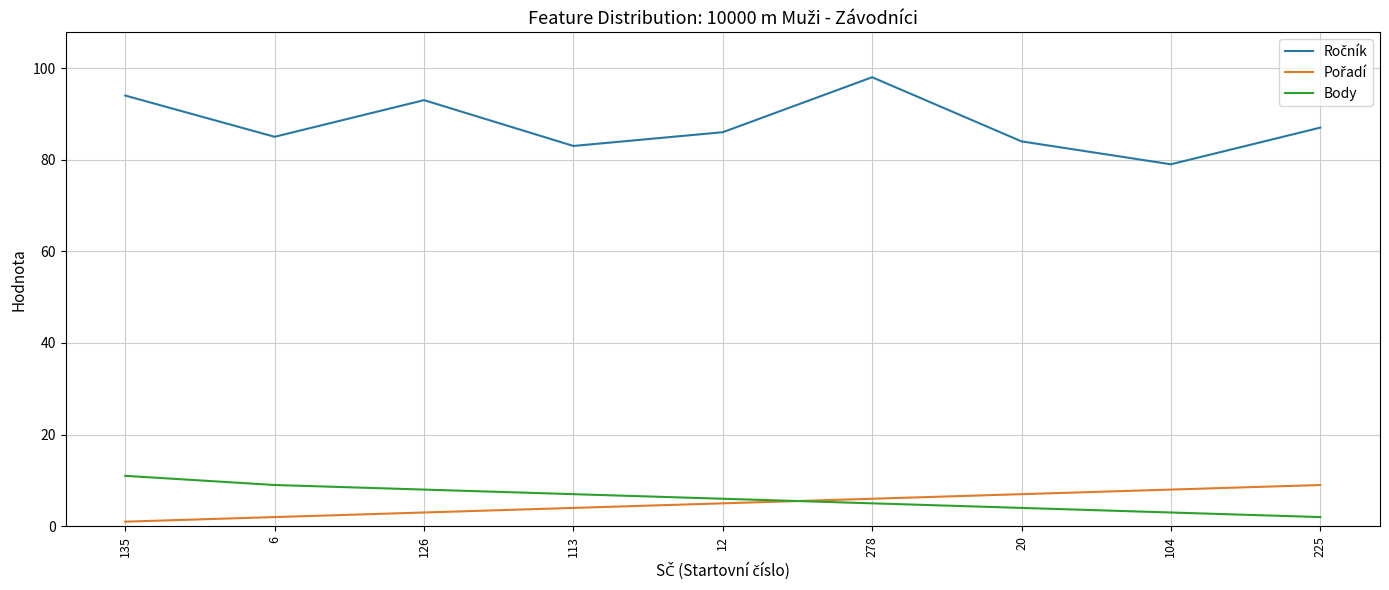

At how many categories does at least one series exceed 27?

9